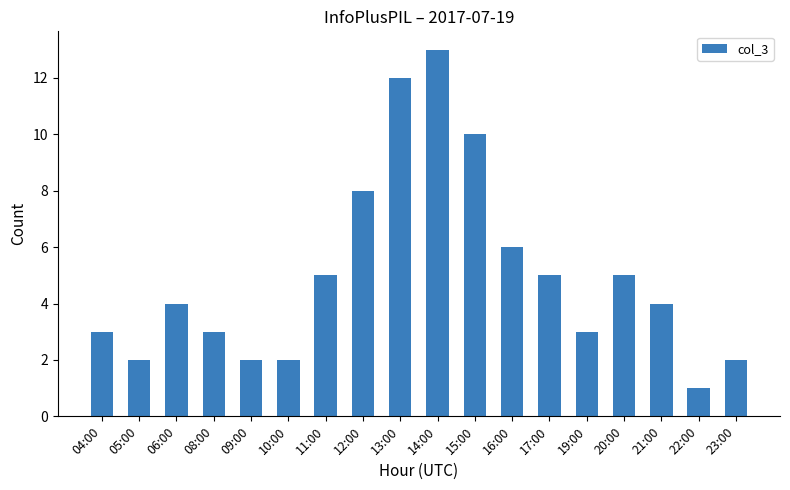

What is the value of the 13th bar from the left?

5